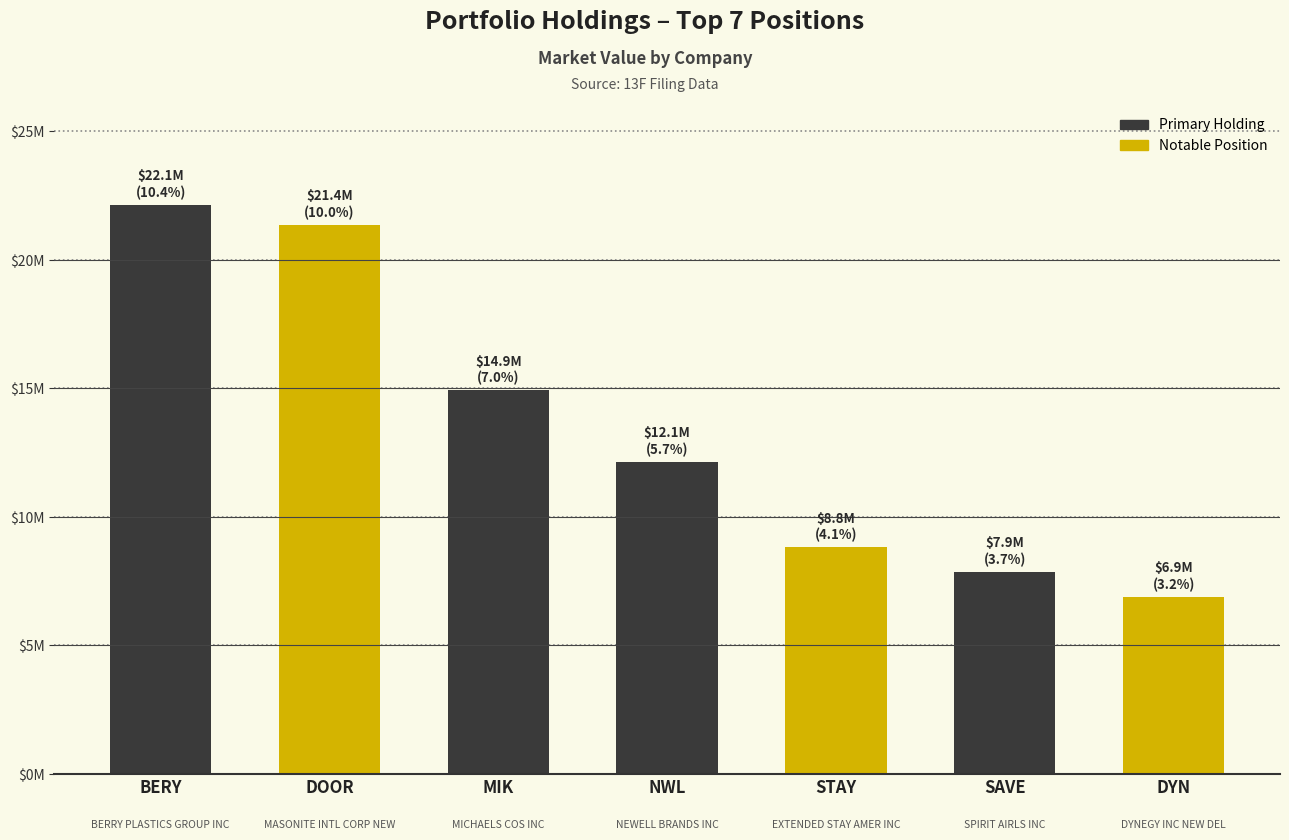

True or false: the data shows 6896000 at DYNEGY
INC NEW DEL.

True